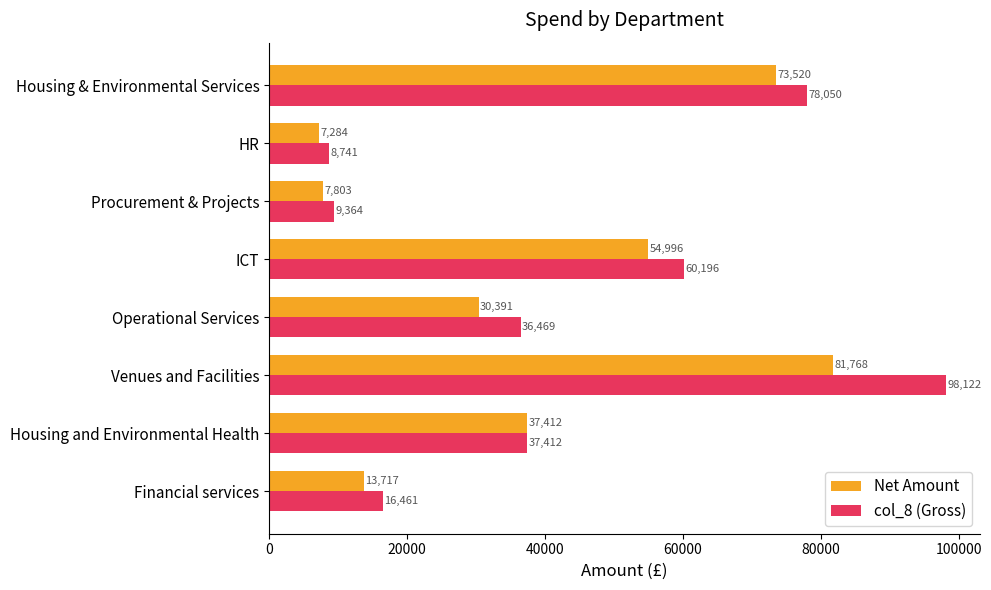

What are all the series names shown in the legend?

Net Amount, col_8 (Gross)